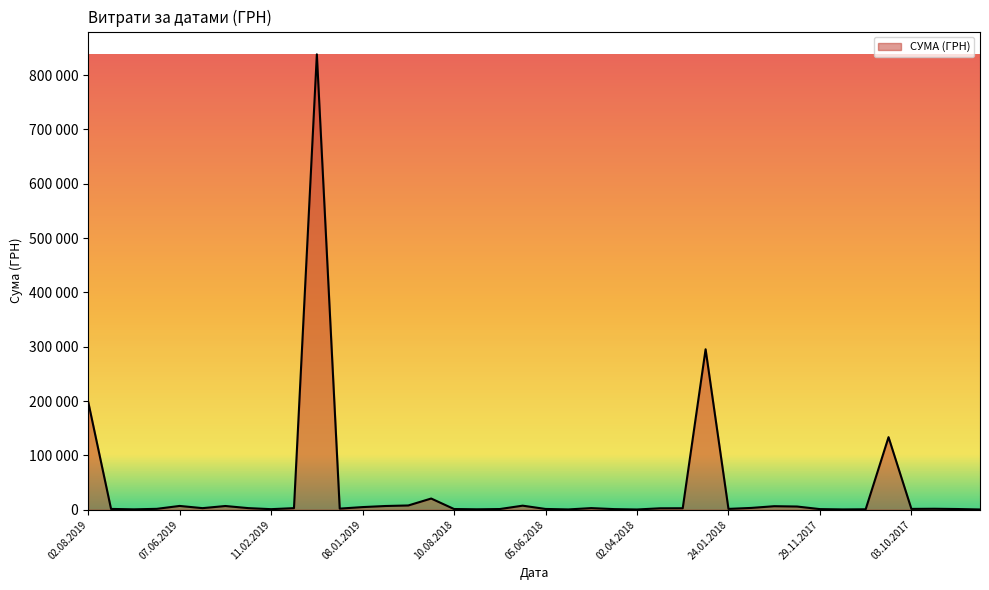

What is the value of the 36th point from the left?

133565.4